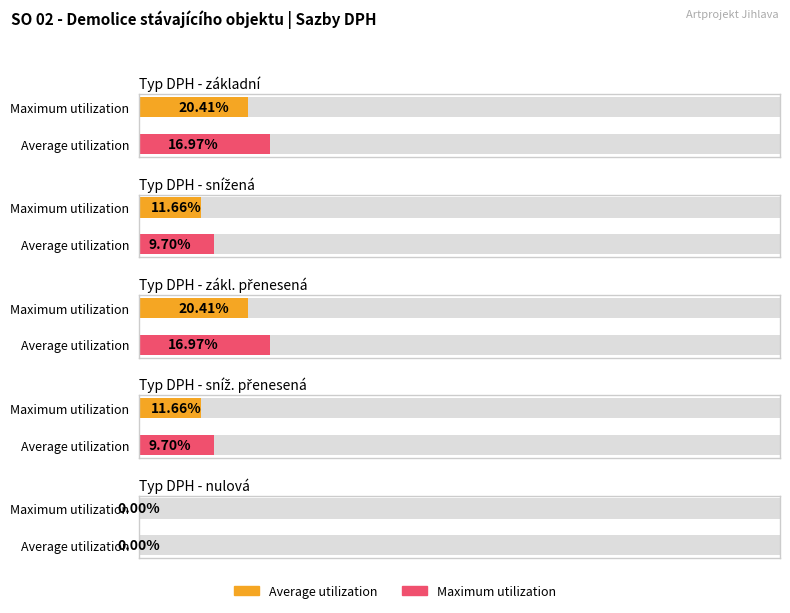

What is the value of the Maximum utilization bar at the 2nd from the left?

0.1